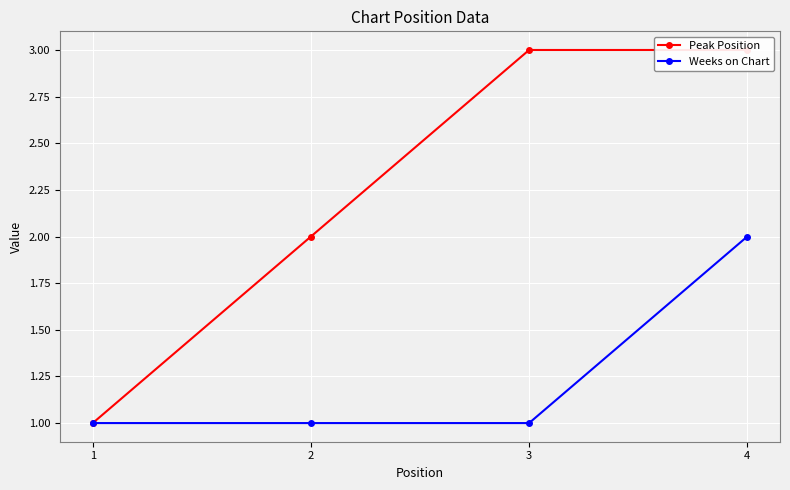

The value of Peak Position at 4 is 1. True or false?

False